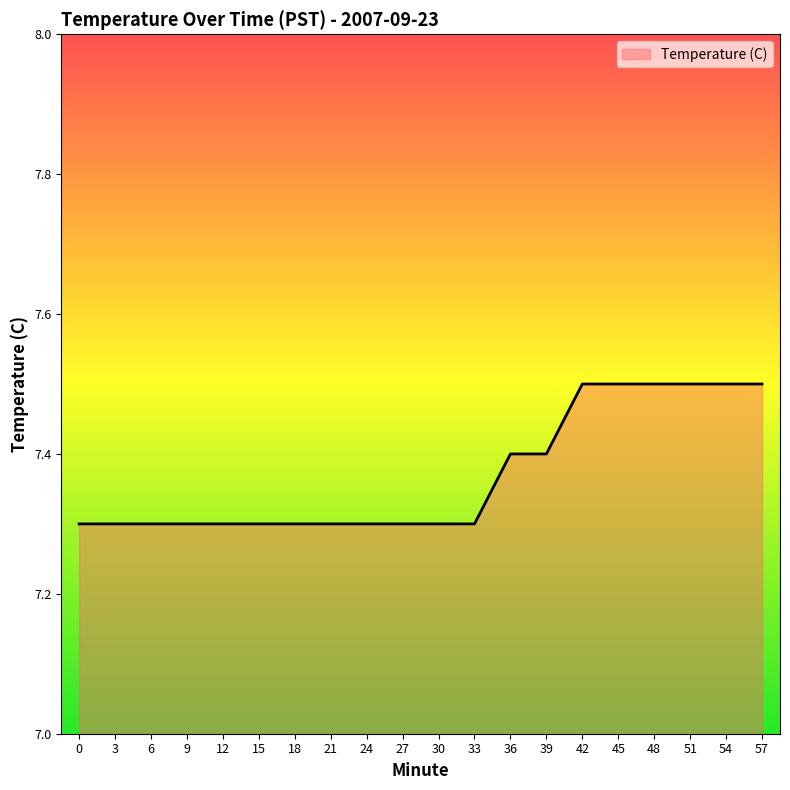

What is the ratio of the value at 54 to the value at 51?

1.0